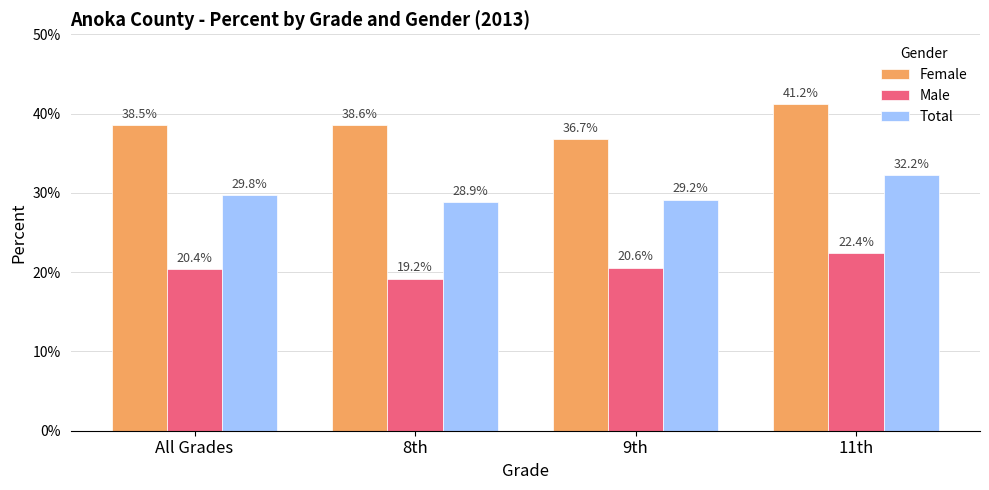

Is it true that Female equals 0.5 at All Grades?

False